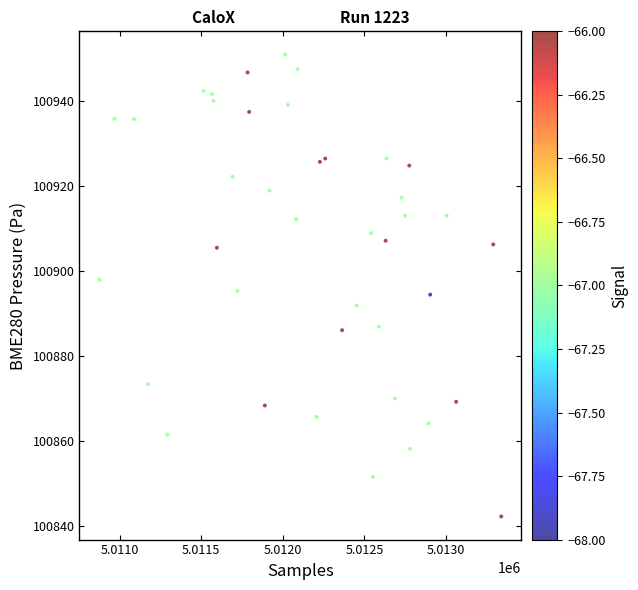

What is the range of X values (max minus min)?

2461.0